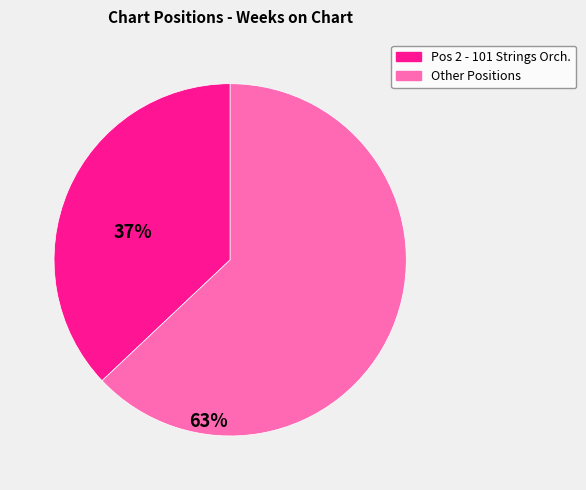

How many slices are in this pie chart?

2